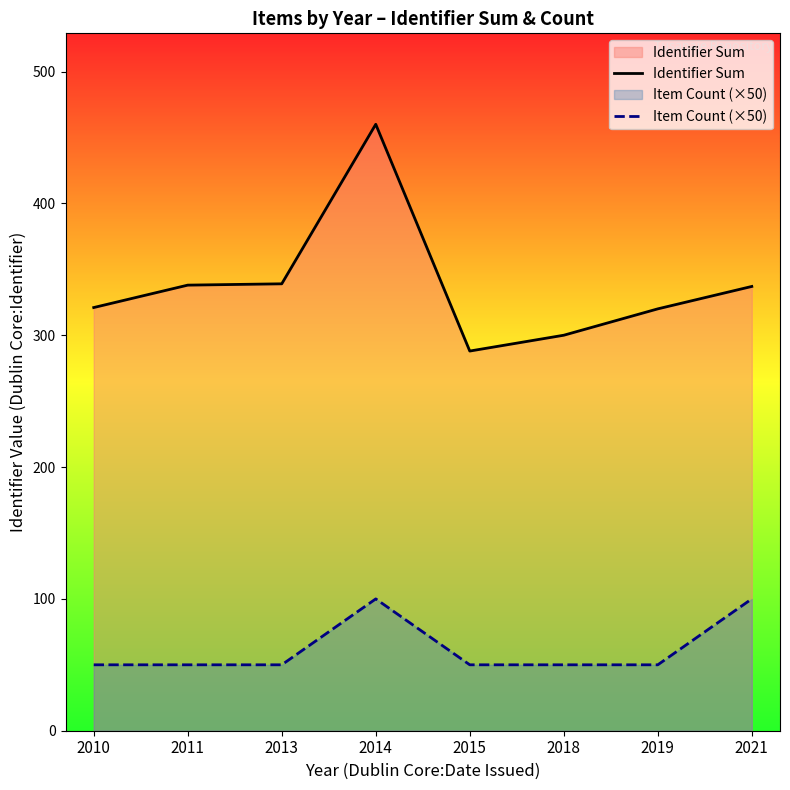

Which series has the largest range (max minus min)?

Identifier Sum